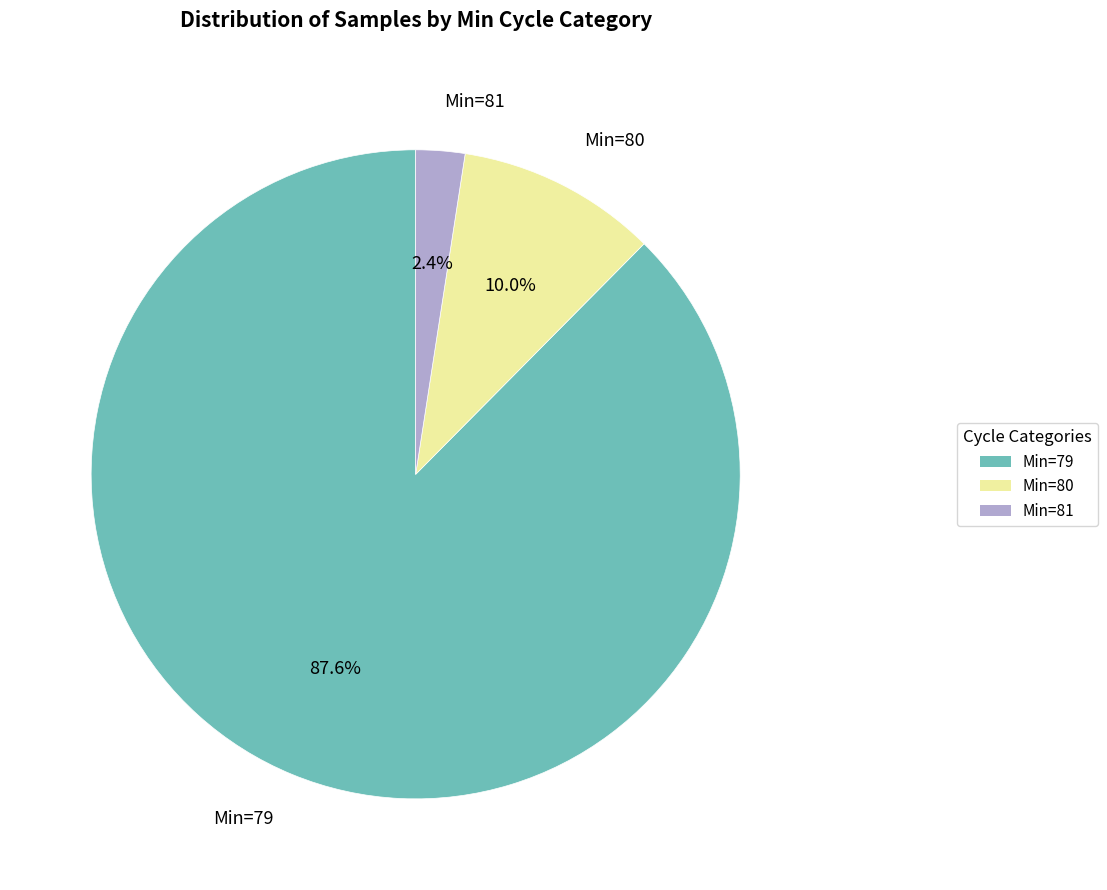

Which has a higher value, Min=79 or Min=80?

Min=79